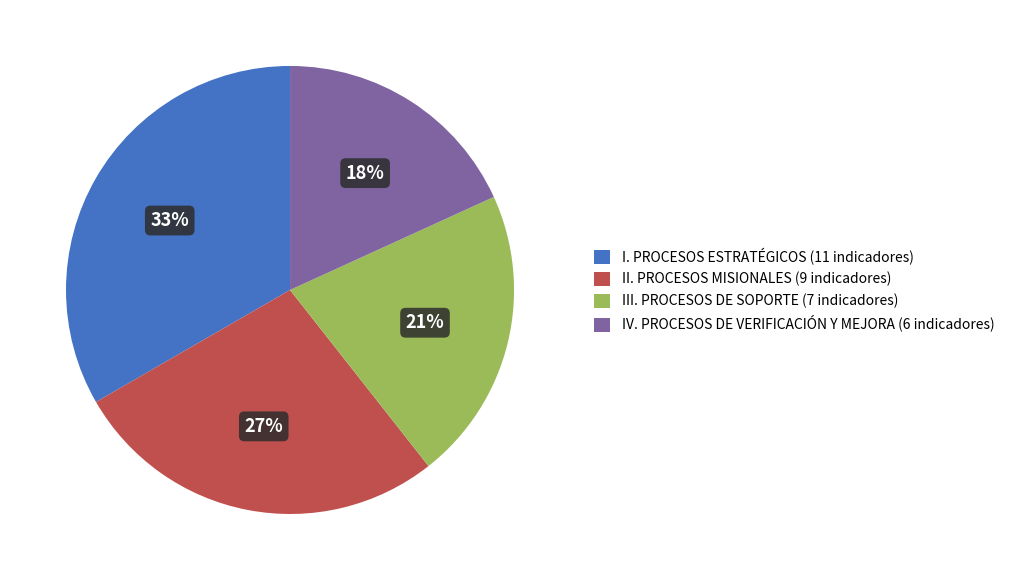

How many segments does this pie chart have?

4